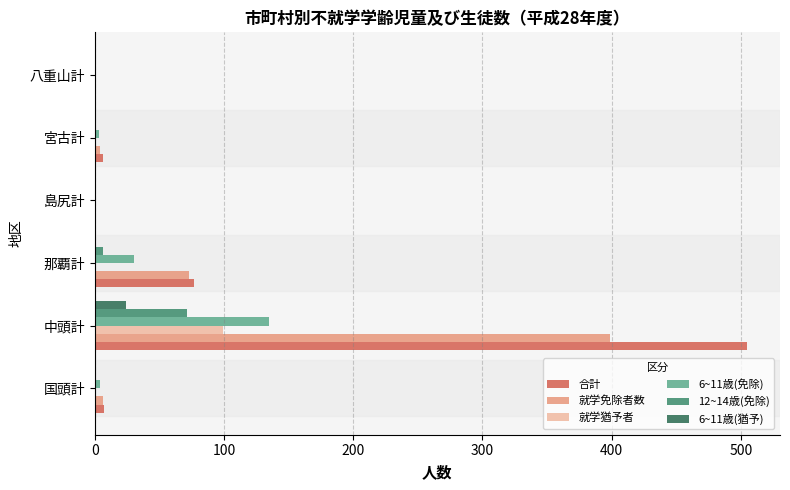

What are all the series names shown in the legend?

合計, 就学免除者数, 就学猶予者, 6~11歳(免除), 12~14歳(免除), 6~11歳(猶予)